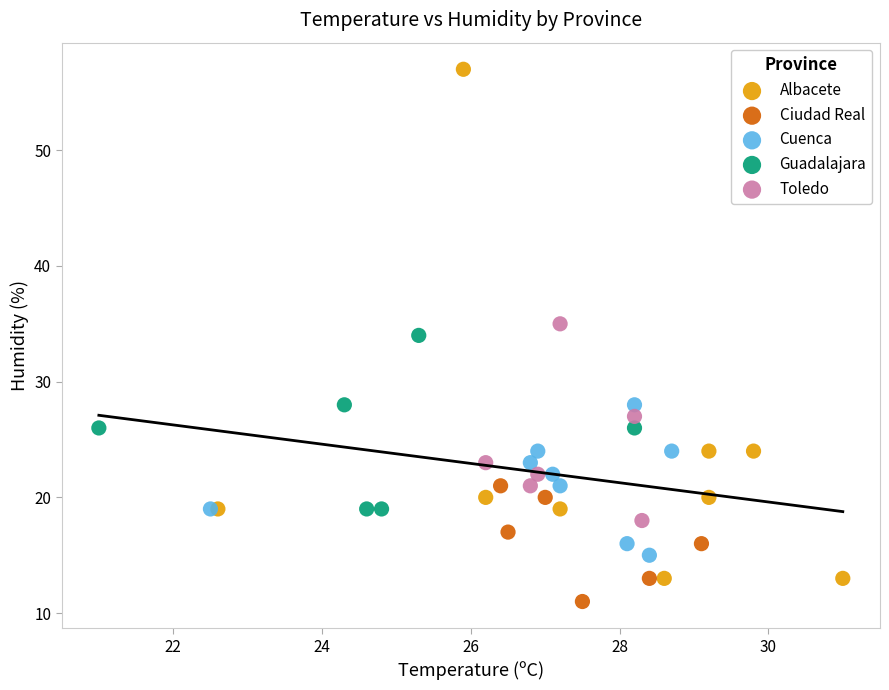

Which series has the largest Y range (max minus min)?

Albacete